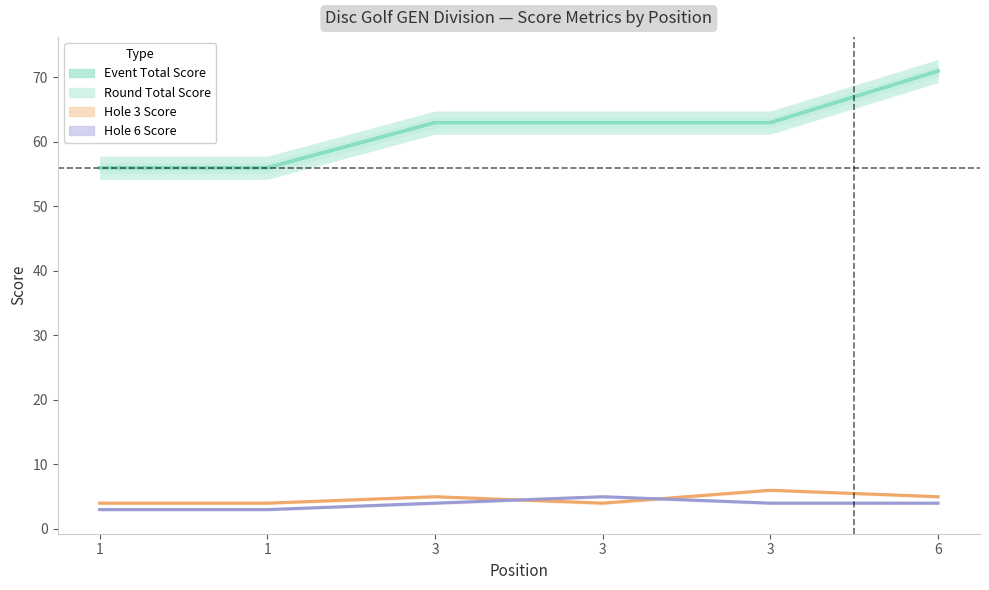

Which series changed the most between 3 and 3?

Hole 3 Score